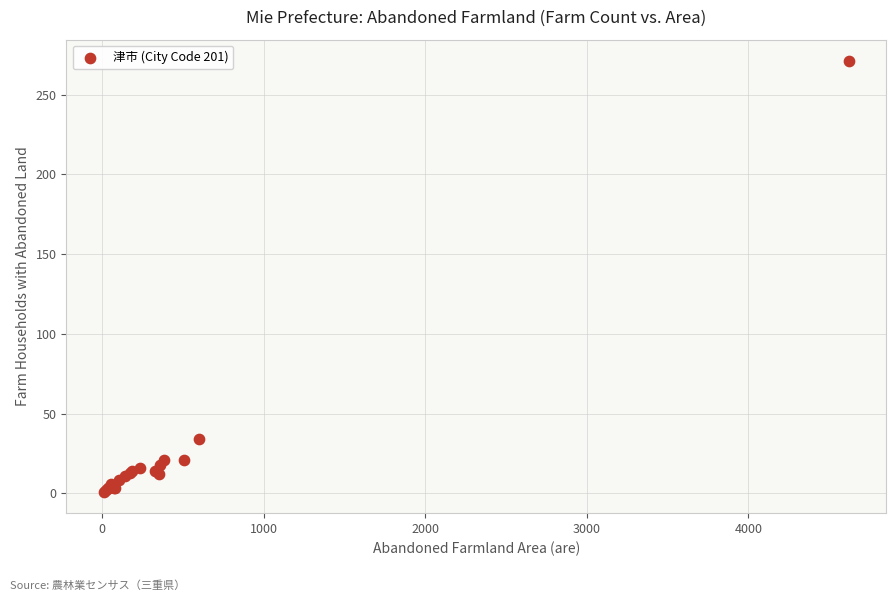

What Y value in the scatter plot is closest to 136?

34